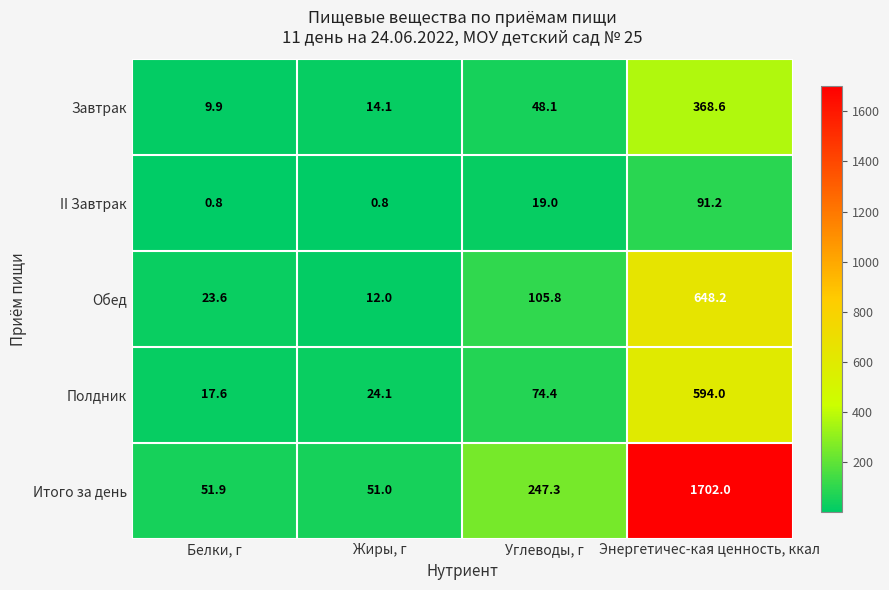

True or false: Завтрак has a value of 14.1 at Жиры, г.

True